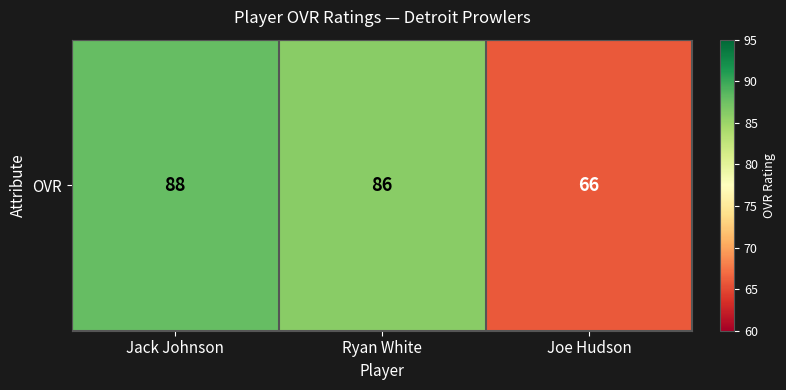

What is the change in value from Jack Johnson to Joe Hudson?

-22